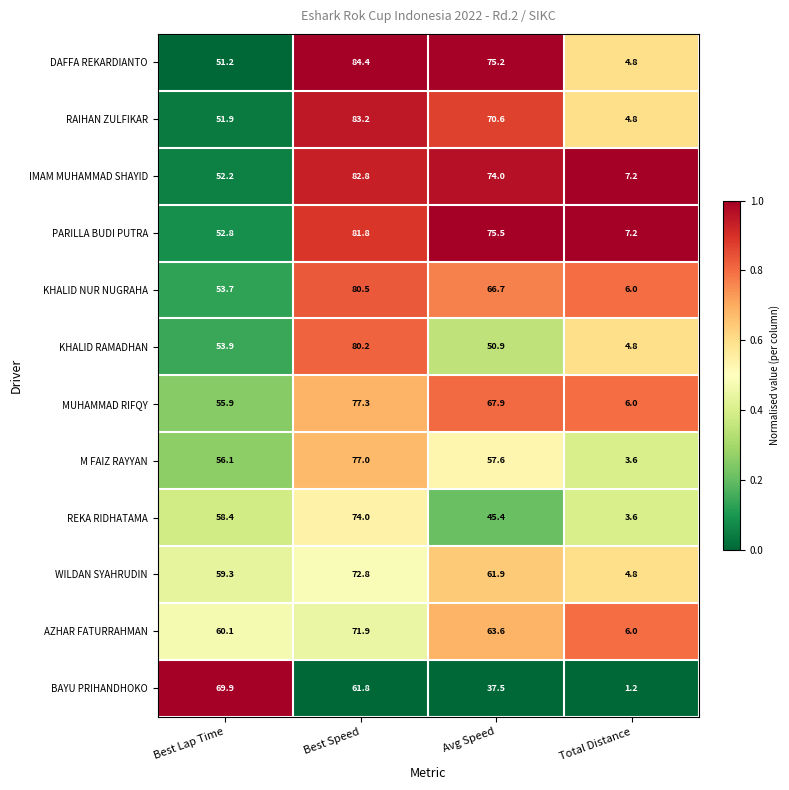

What is the approximate value of IMAM MUHAMMAD SHAYID at Total Distance?

7.2